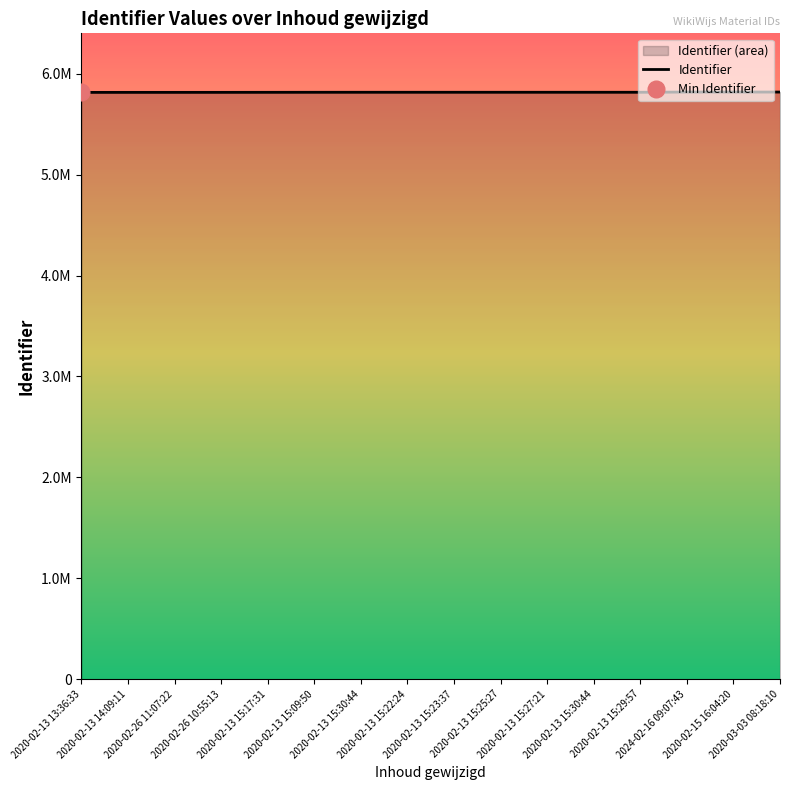

What is the difference between the values at 2020-02-13 15:27:21 and 2020-03-03 08:18:10?

2099